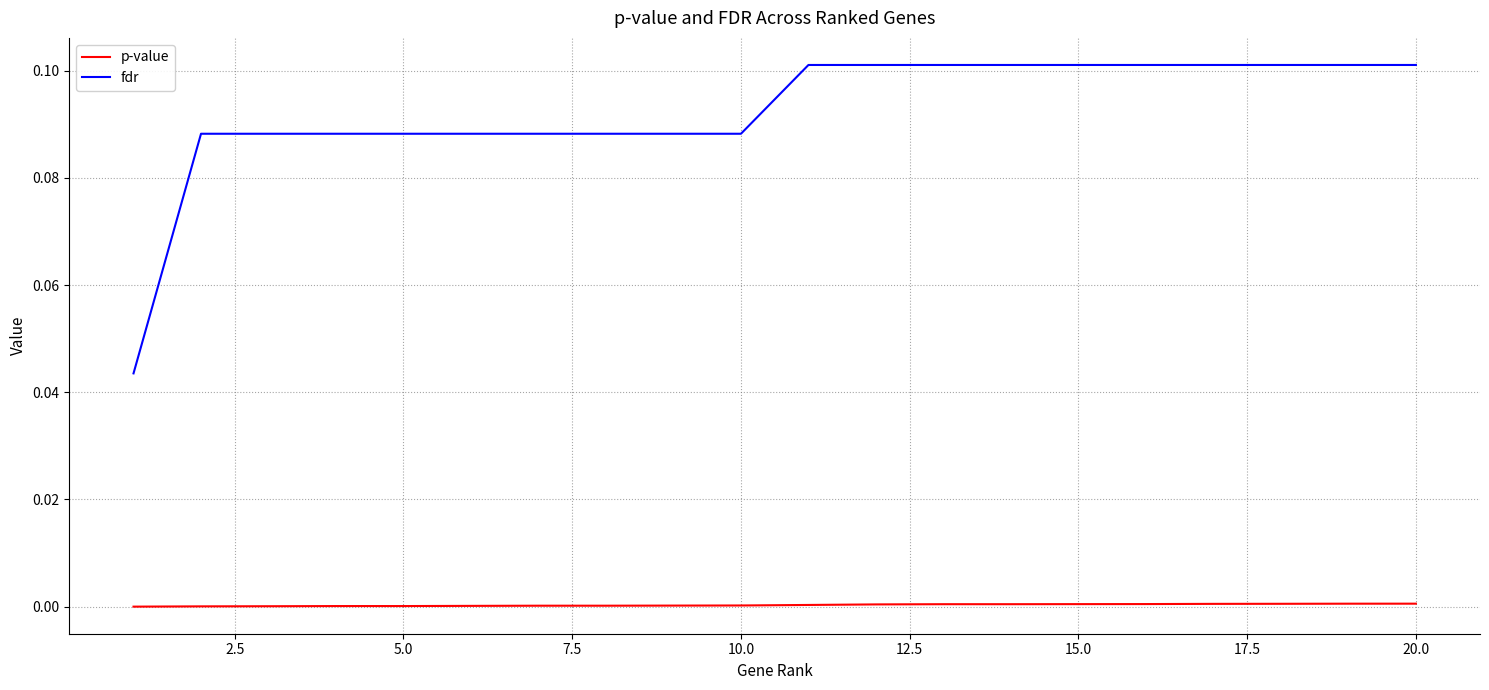

At how many categories does at least one series exceed 0?

20